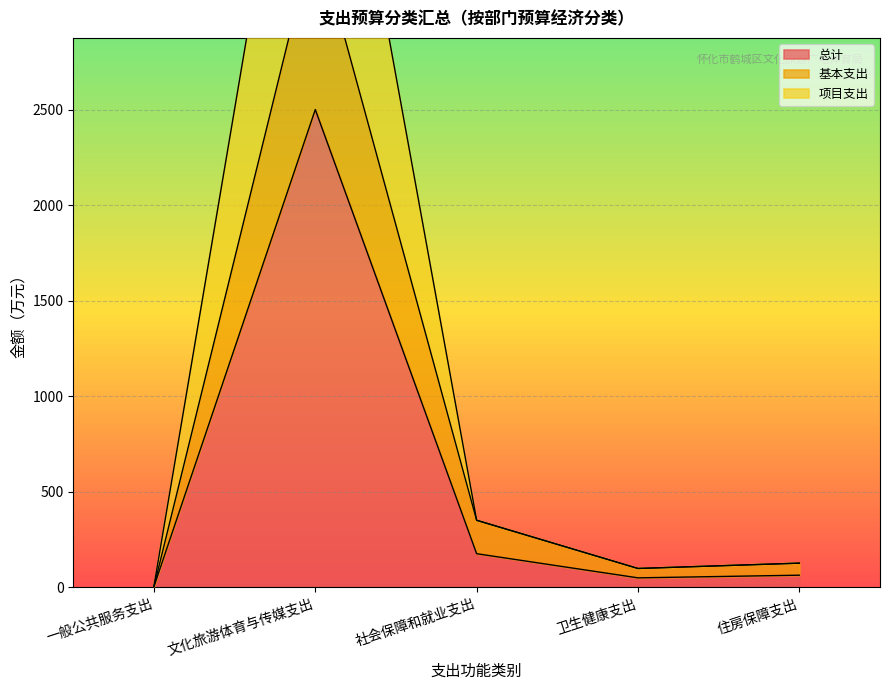

At which label is 总计 closest to 1251?

社会保障和就业支出